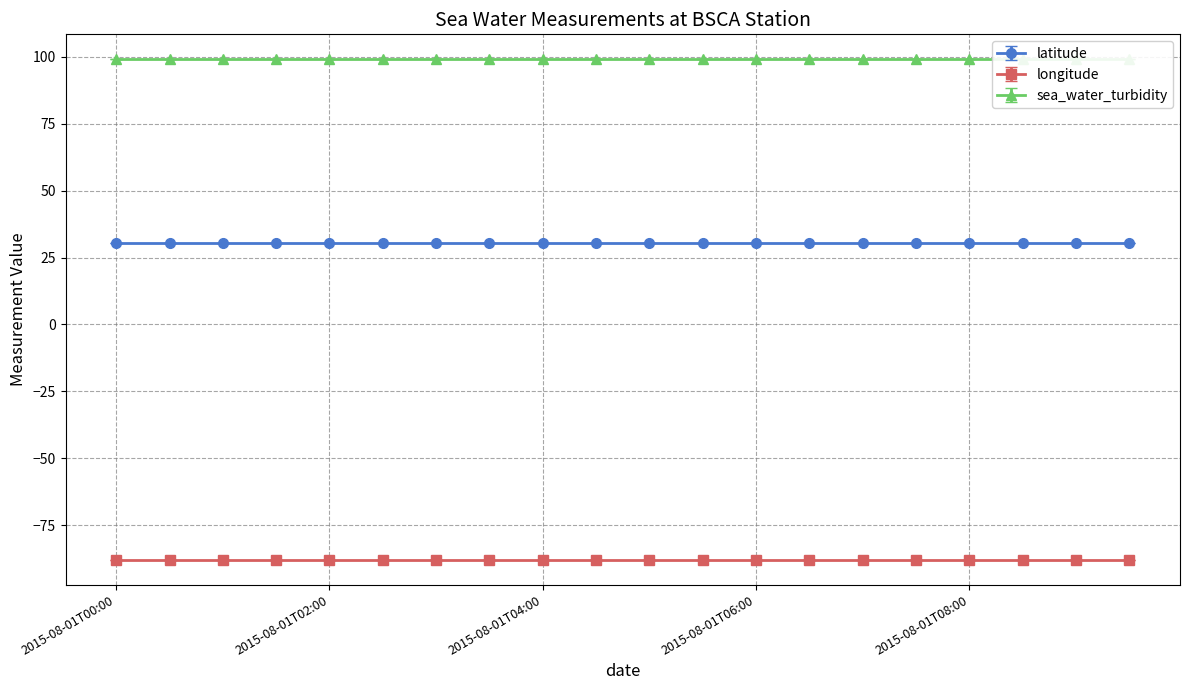

What is the label of the 12th point from the left?

2015-08-01T05:30